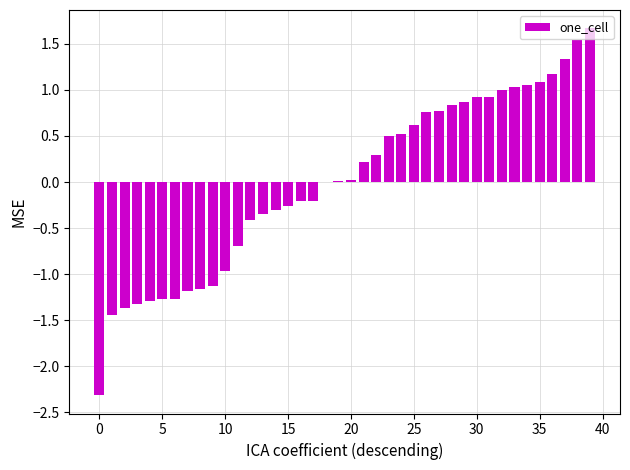

What is the maximum value shown in the chart?

1.7